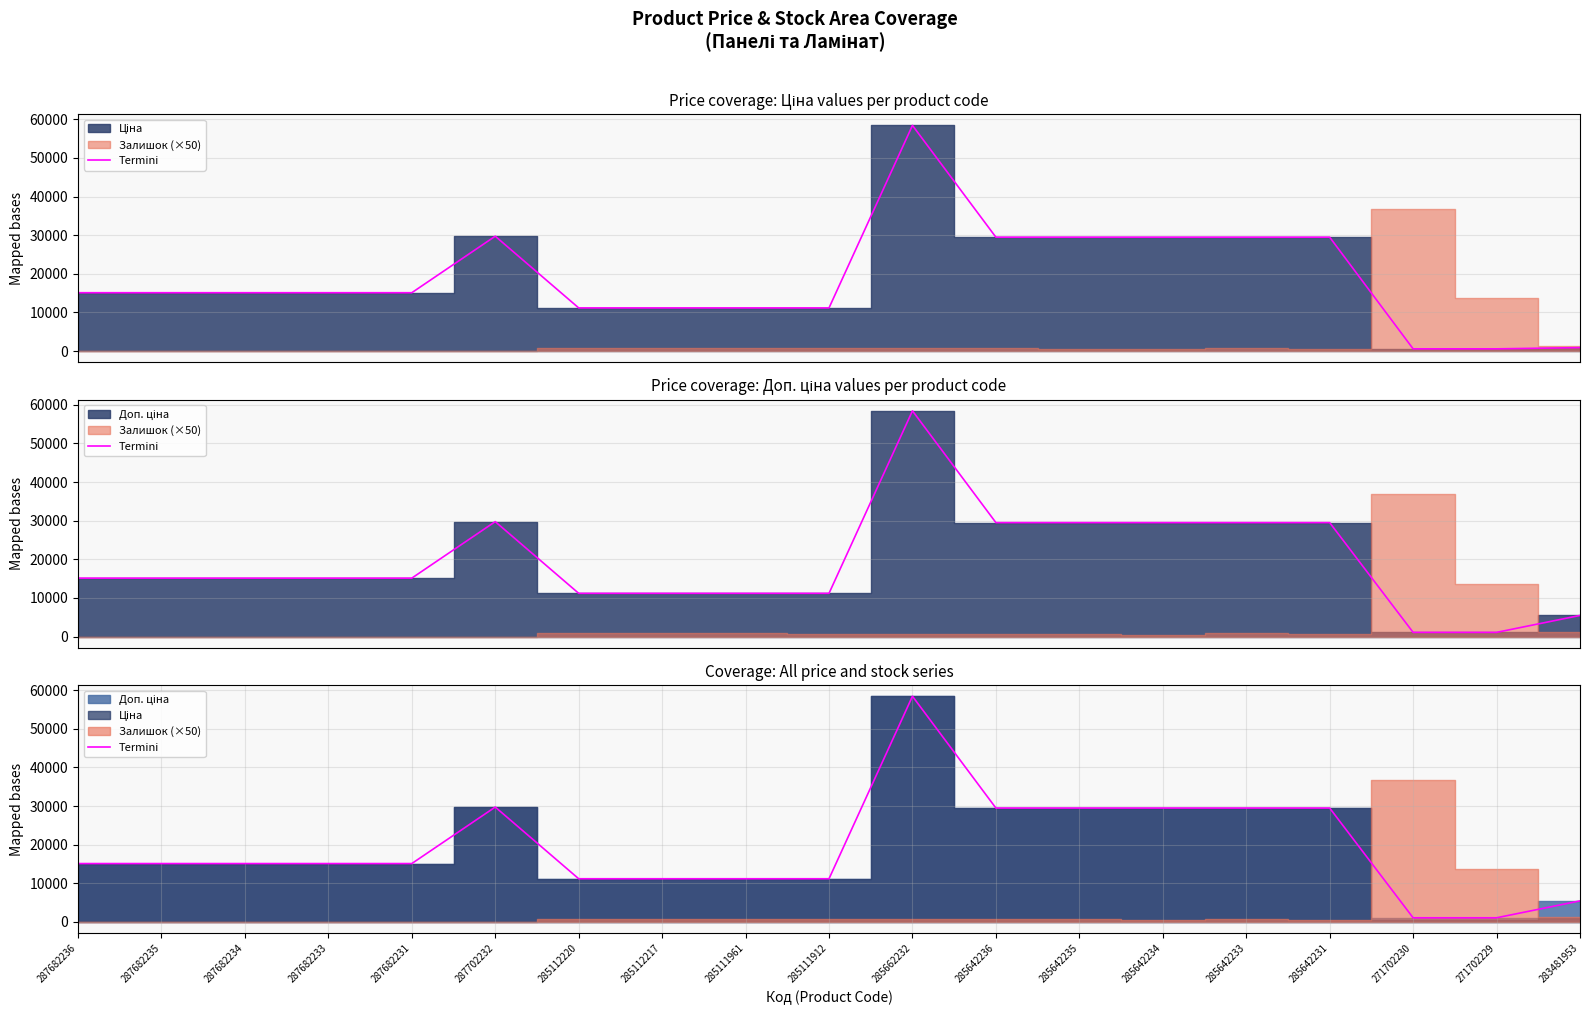

Where is the data nearest to the value 29754?

287702232